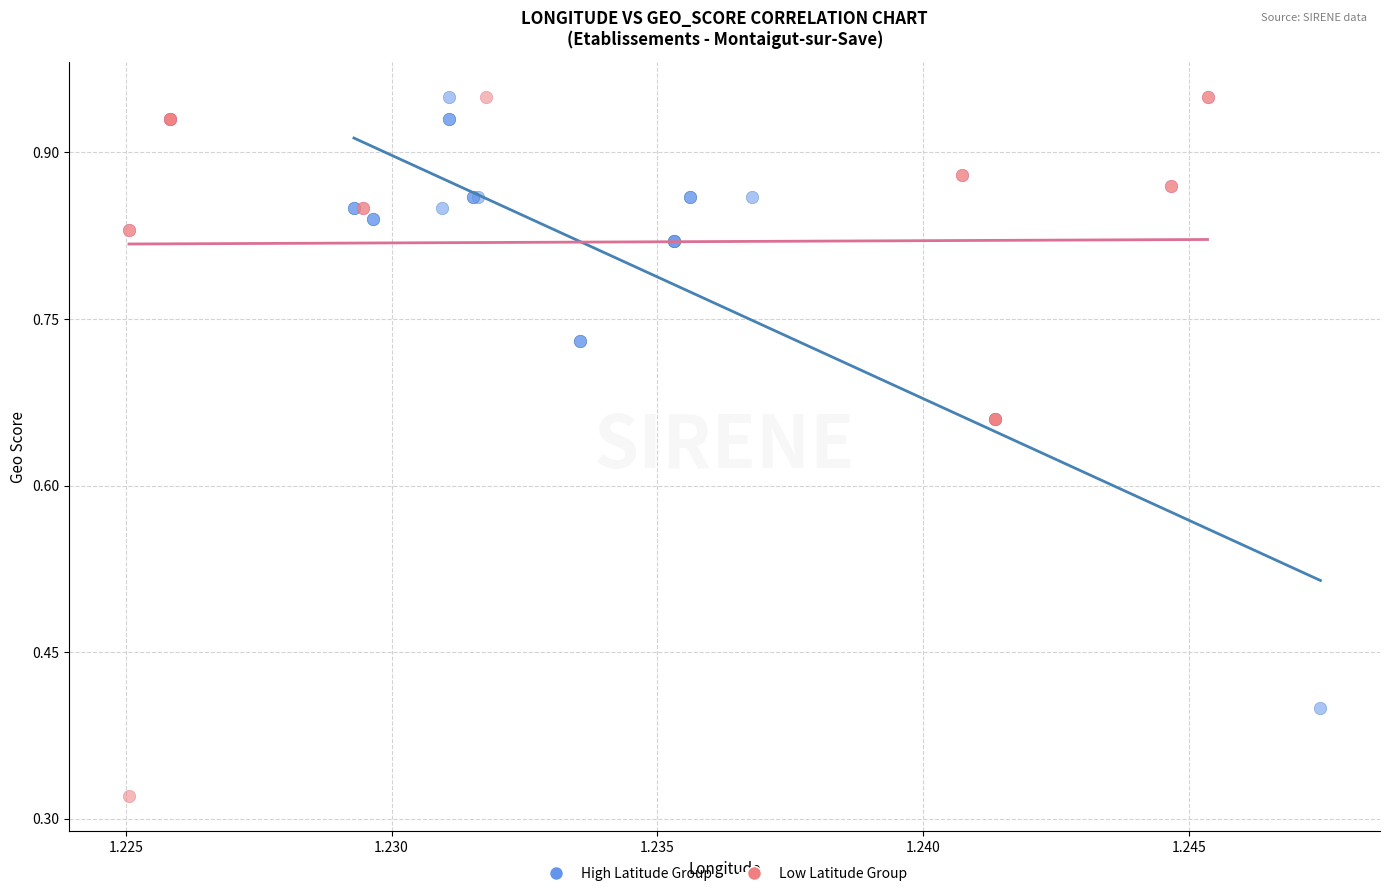

Which series reaches the minimum Y coordinate?

Low Latitude Group